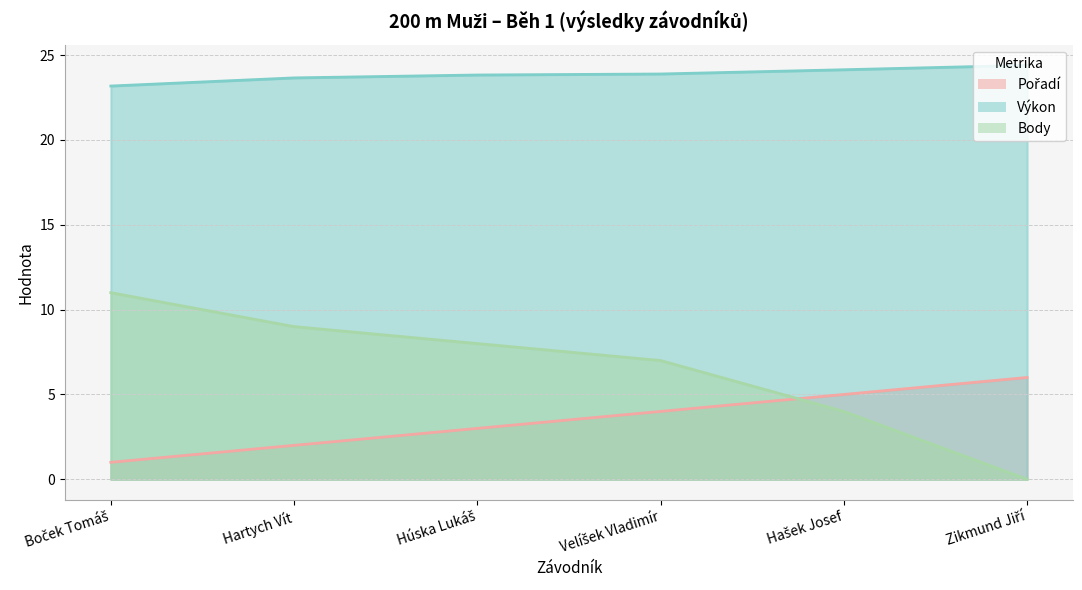

What are all the series names shown in the legend?

Pořadí, Výkon, Body